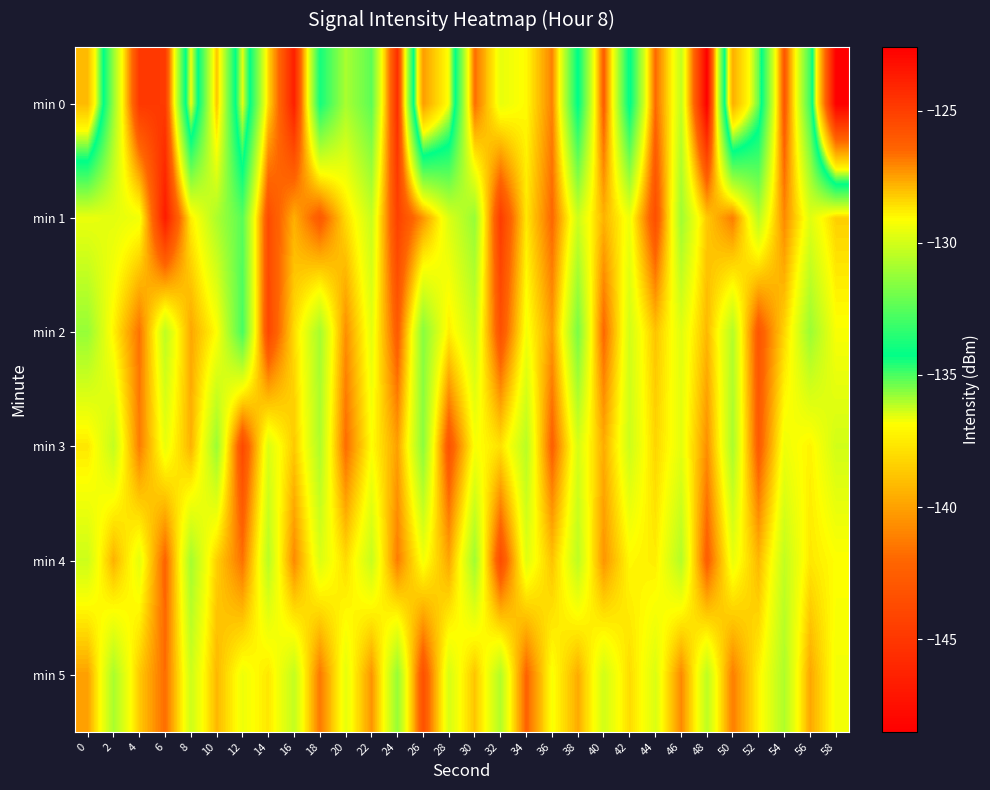

Reading left to right, list all the values displayed in this chart.

min 0: 0=-139.1	2=-131.2	4=-124.8	6=-124.8	8=-136.7	10=-128.1	12=-136.5	14=-128.4	16=-123.8	18=-133.9	20=-130.8	22=-132.4	24=-124.4	26=-140.1	28=-136.7	30=-126.6	32=-129.5	34=-129.0	36=-127.0	38=-134.4	40=-126.2	42=-134.4	44=-126.5	46=-130.3	48=-122.6	50=-139.6	52=-135.3	54=-126.0	56=-133.0	58=-148.5
min 1: 0=-129.5	2=-129.6	4=-129.3	6=-123.7	8=-128.8	10=-130.8	12=-132.5	14=-125.5	16=-127.8	18=-126.0	20=-128.5	22=-130.2	24=-125.1	26=-127.3	28=-129.8	30=-131.2	32=-124.9	34=-128.7	36=-126.5	38=-130.1	40=-127.8	42=-129.4	44=-125.6	46=-131.0	48=-128.2	50=-126.9	52=-130.5	54=-127.1	56=-129.7	58=-128.3
min 2: 0=-131.2	2=-128.9	4=-126.7	6=-130.4	8=-127.6	10=-129.1	12=-132.8	14=-125.3	16=-128.5	18=-130.9	20=-127.2	22=-129.6	24=-126.1	26=-131.5	28=-128.8	30=-130.2	32=-125.7	34=-129.3	36=-127.4	38=-131.8	40=-126.5	42=-130.0	44=-128.1	46=-129.7	48=-127.9	50=-130.6	52=-125.9	54=-128.4	56=-131.1	58=-129.2
min 3: 0=-128.7	2=-130.3	4=-126.9	6=-129.5	8=-127.8	10=-131.1	12=-125.4	14=-129.8	16=-128.2	18=-130.7	20=-126.6	22=-129.1	24=-127.5	26=-131.4	28=-125.8	30=-129.2	32=-128.6	34=-130.5	36=-126.3	38=-129.9	40=-127.7	42=-130.1	44=-128.4	46=-129.6	48=-127.2	50=-130.8	52=-126.1	54=-129.4	56=-128.9	58=-130.0
min 4: 0=-130.1	2=-127.8	4=-129.6	6=-126.4	8=-130.9	10=-128.3	12=-126.7	14=-130.5	16=-127.1	18=-129.8	20=-128.5	22=-130.2	24=-126.9	26=-129.3	28=-127.6	30=-131.0	32=-125.5	34=-129.7	36=-128.1	38=-130.4	40=-127.3	42=-129.0	44=-128.8	46=-130.6	48=-126.2	50=-129.5	52=-127.9	54=-130.3	56=-128.7	58=-129.1
min 5: 0=-127.5	2=-130.8	4=-128.2	6=-126.6	8=-130.1	10=-127.9	12=-129.4	14=-128.7	16=-130.3	18=-126.8	20=-129.6	22=-127.3	24=-131.2	26=-125.7	28=-129.9	30=-128.1	32=-130.6	34=-126.4	36=-129.2	38=-127.7	40=-130.0	42=-128.5	44=-129.8	46=-127.1	48=-130.4	50=-126.9	52=-128.9	54=-130.7	56=-127.6	58=-129.3